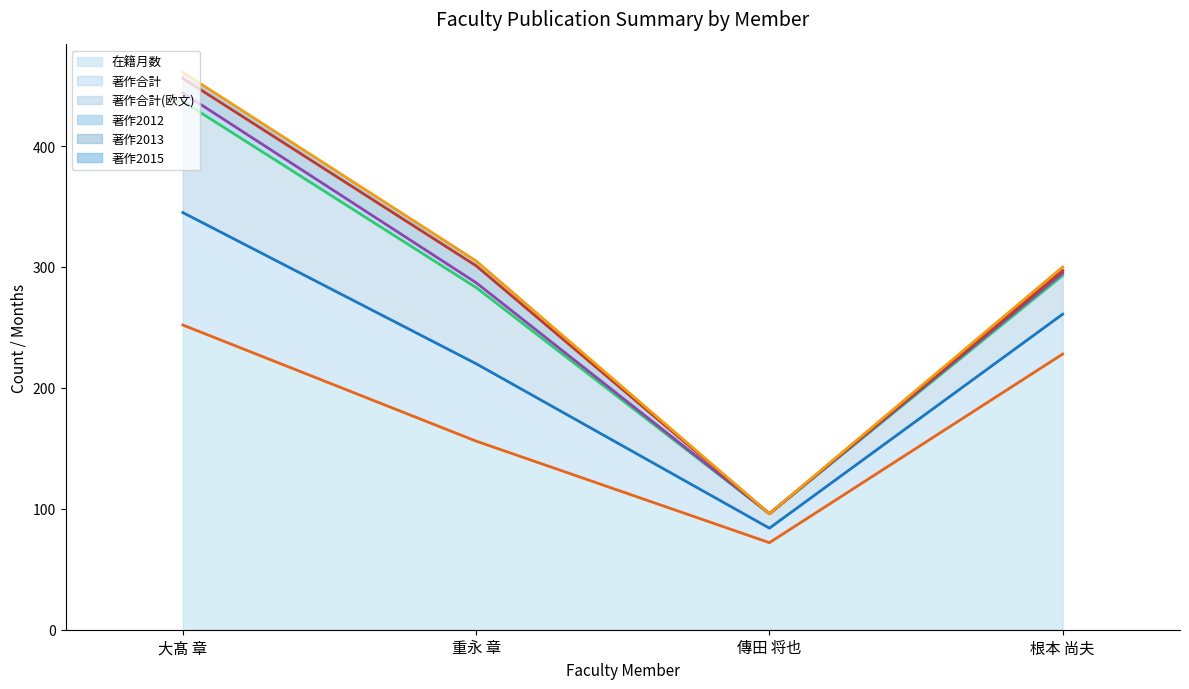

Which series has the widest spread of values?

著作2015 (line)